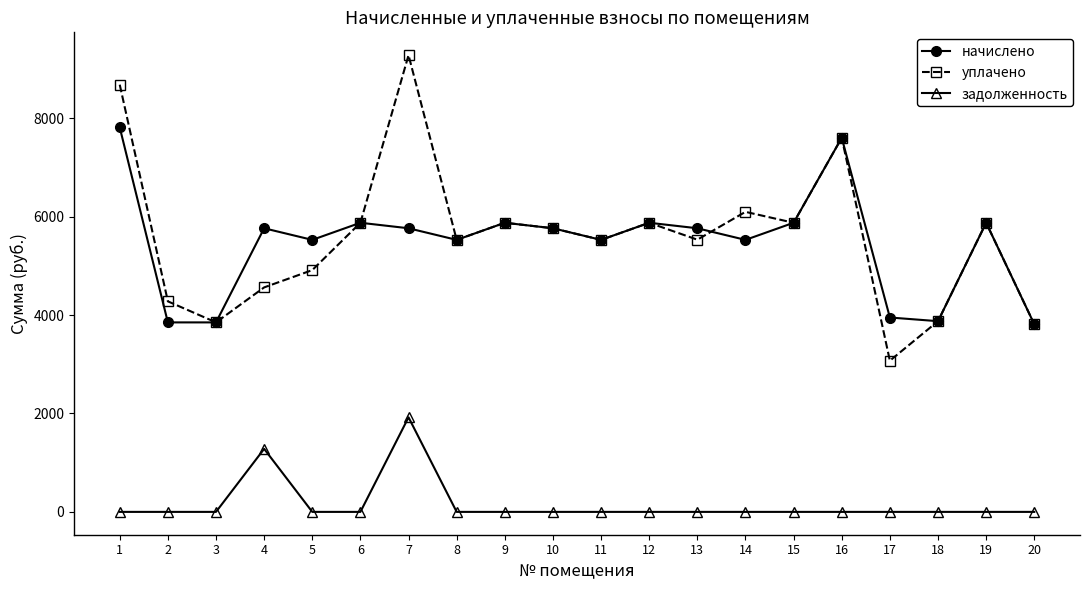

True or false: уплачено and задолженность cross at least once.

False